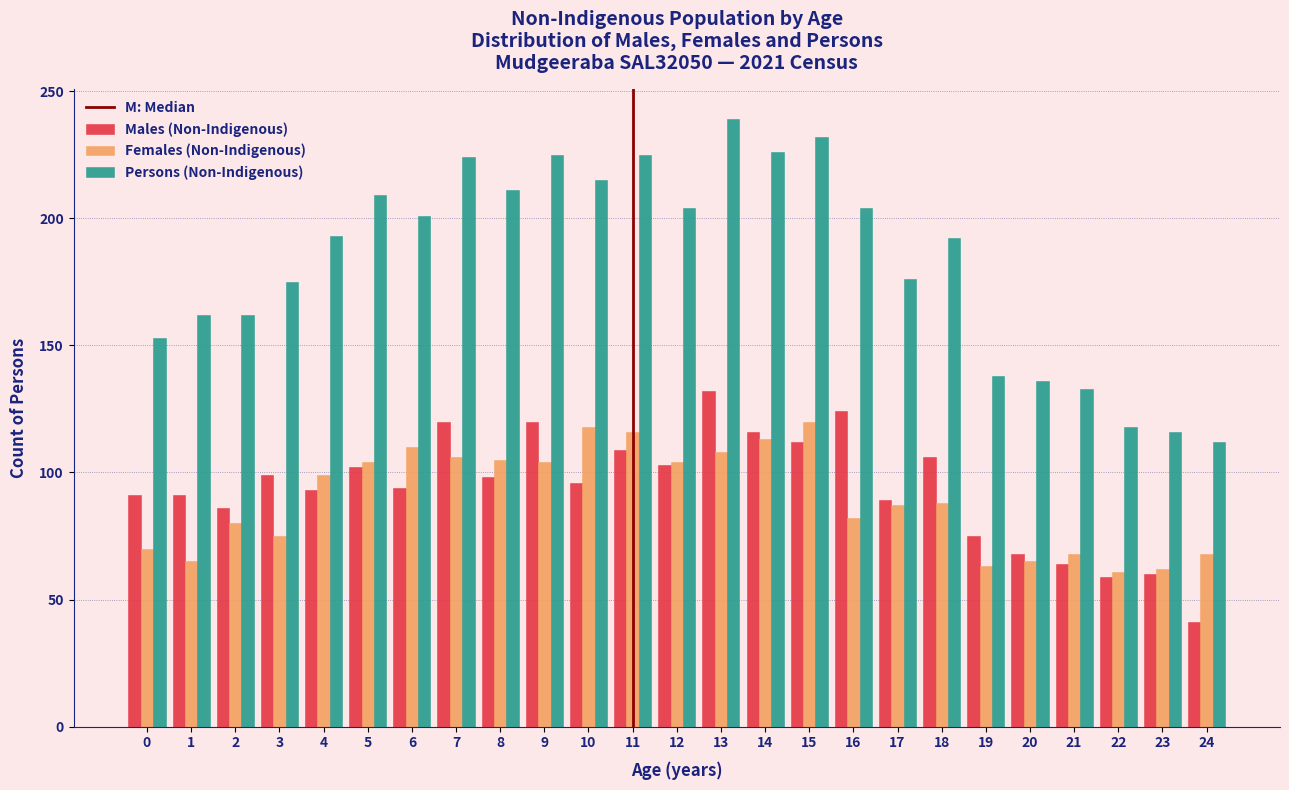

What is the sum of all Females (Non-Indigenous) values?

2241